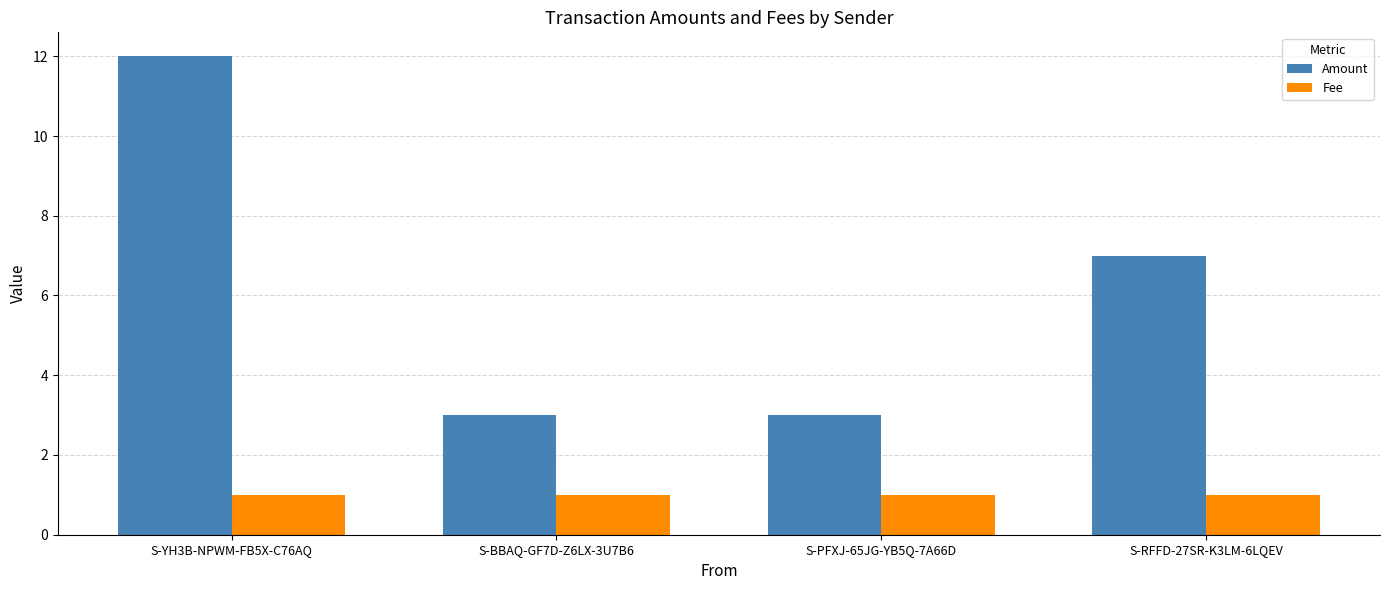

At which category is the sum across all series the highest?

S-YH3B-NPWM-FB5X-C76AQ